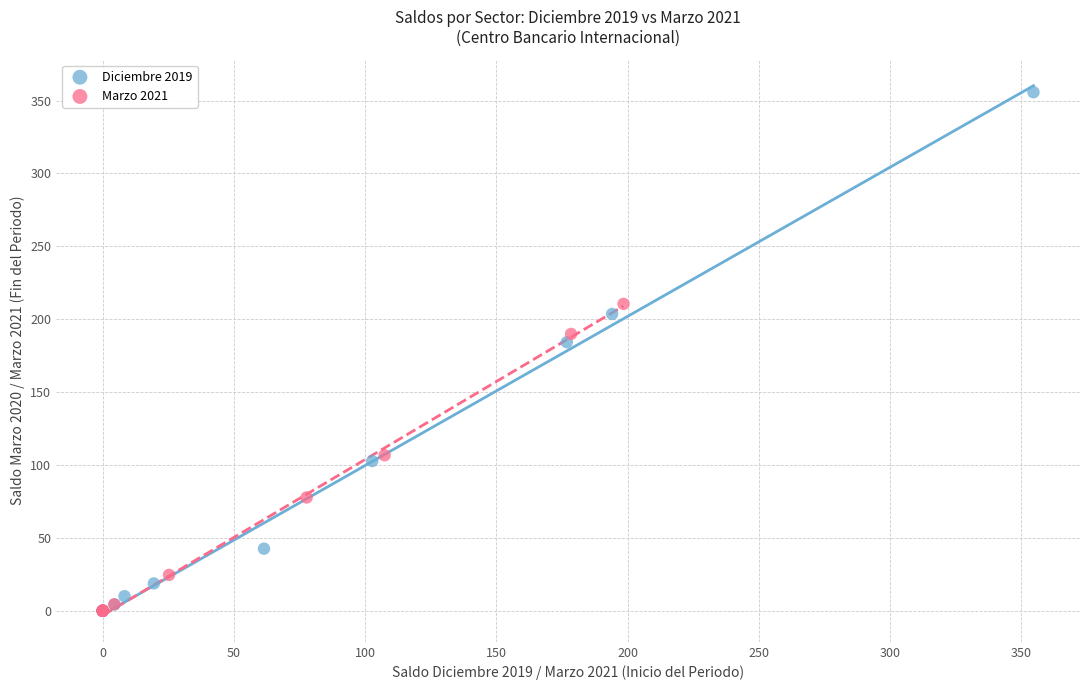

Which series reaches the maximum Y coordinate?

Diciembre 2019